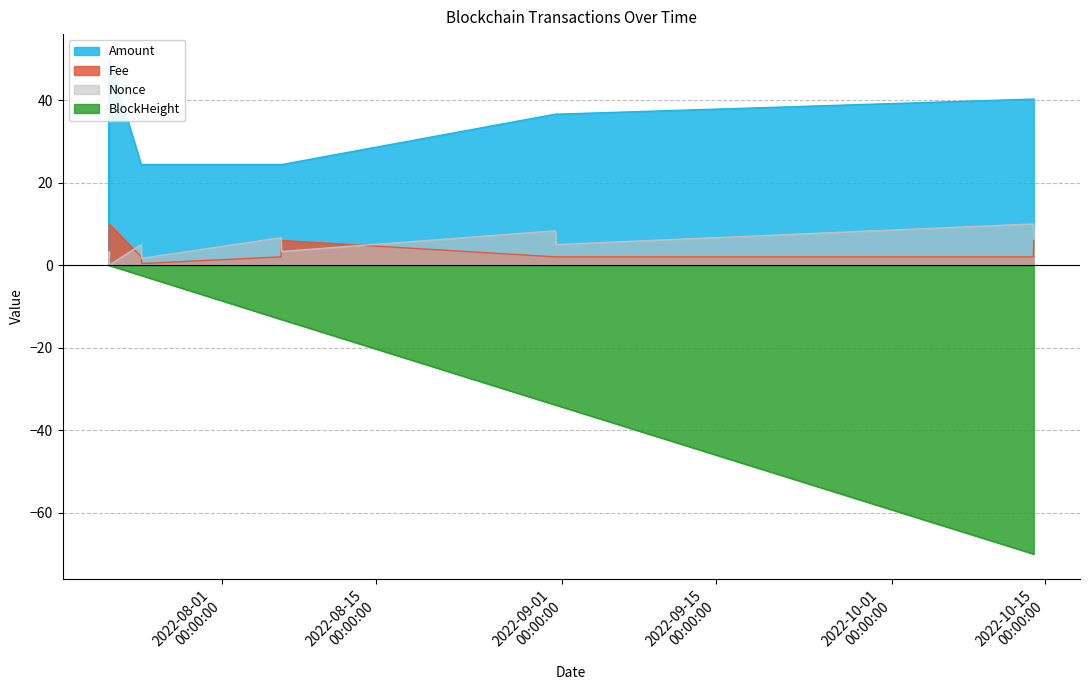

At which label does BlockHeight reach its peak?

2022-07-21 16:09